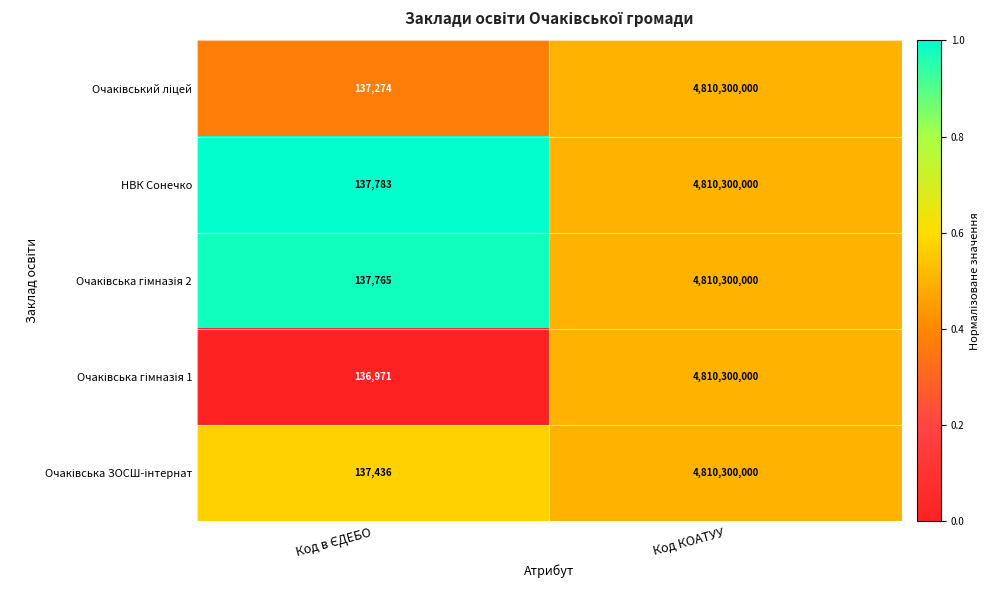

Which series has the largest total across all categories?

НВК Сонечко